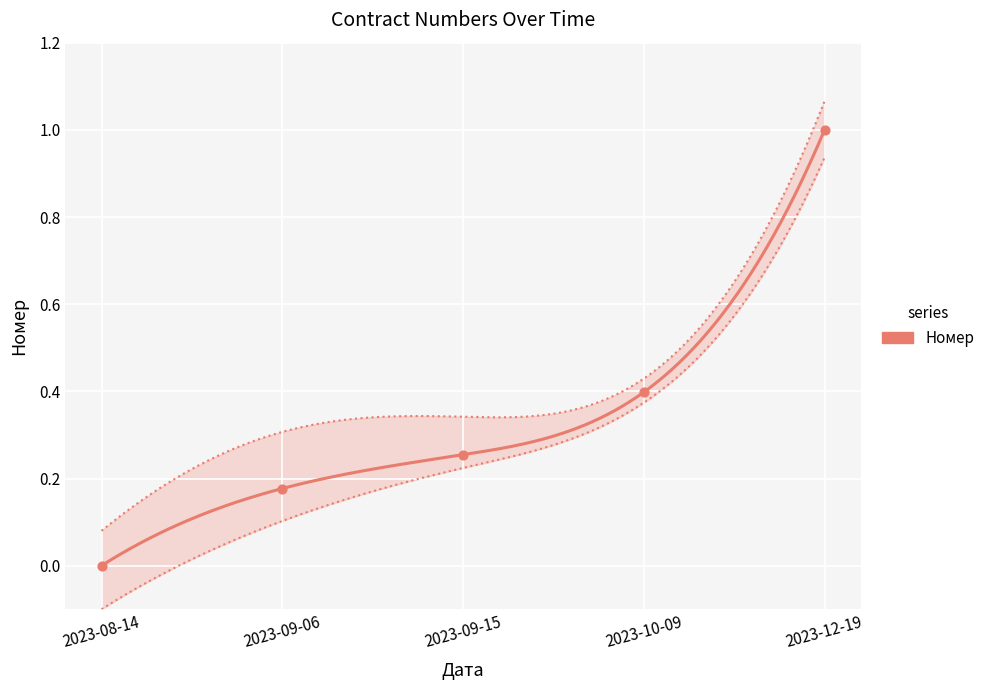

What is the change in value from 2023-09-06 to 2023-09-15?

+0.1